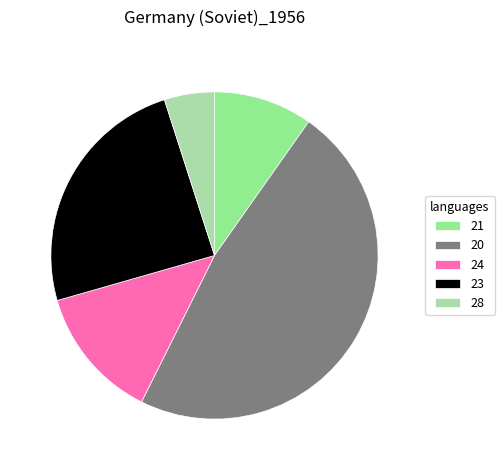

The 20 slice represents 41% of the pie. True or false?

False